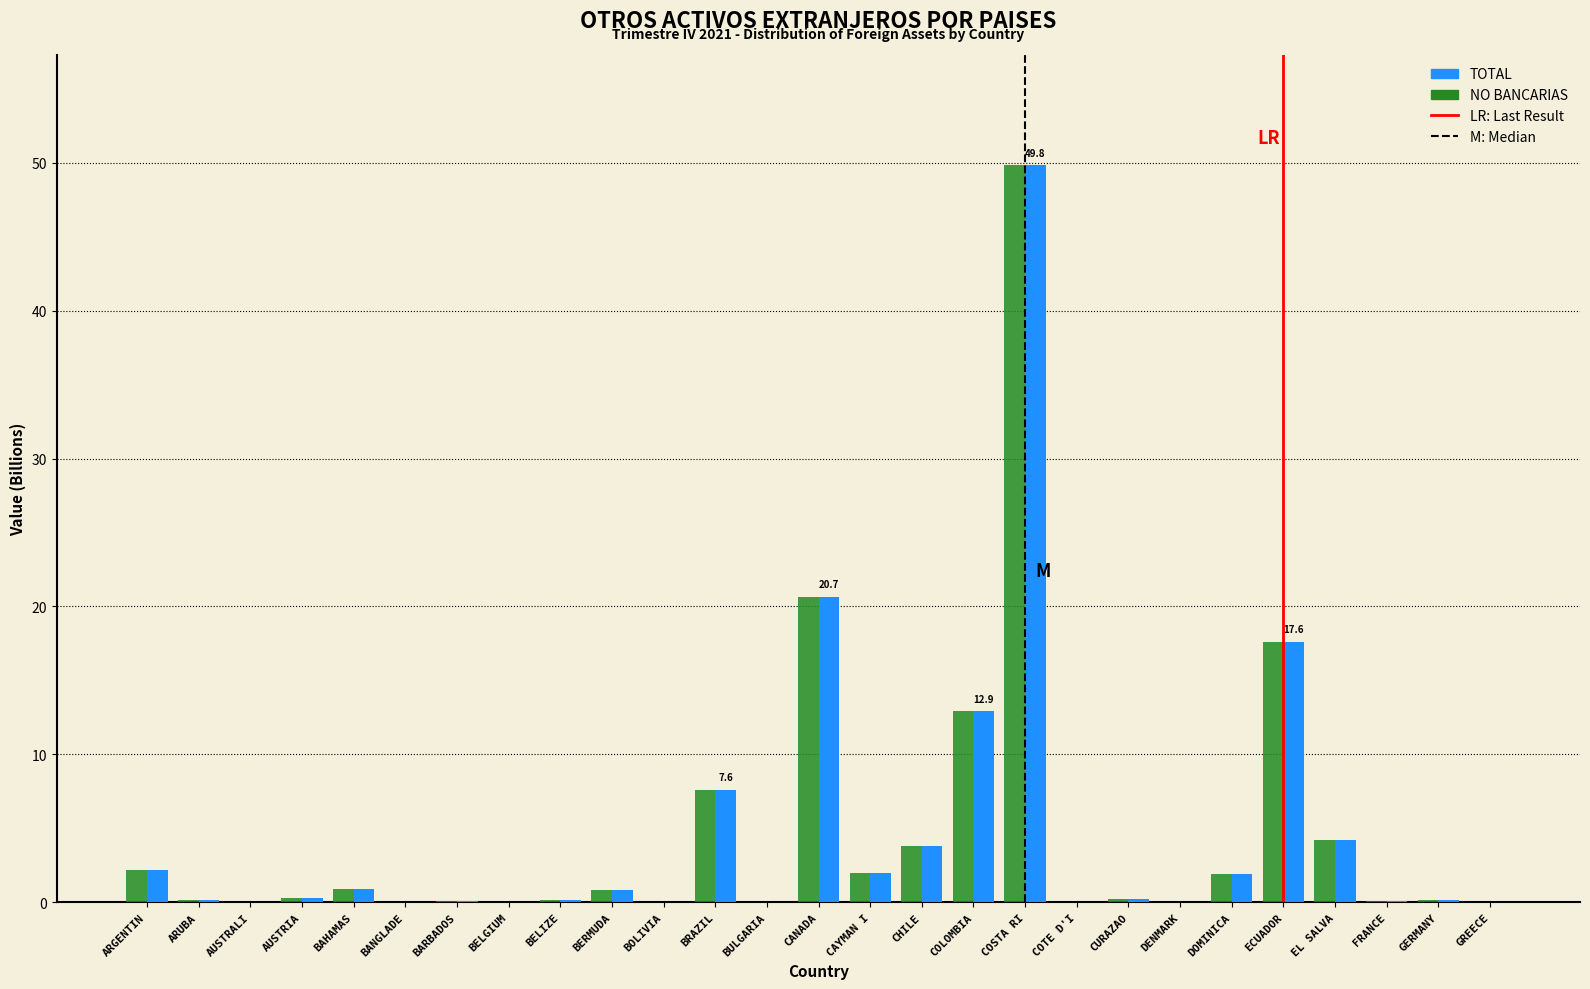

Where is NO BANCARIAS nearest to the value 24?

CANADA